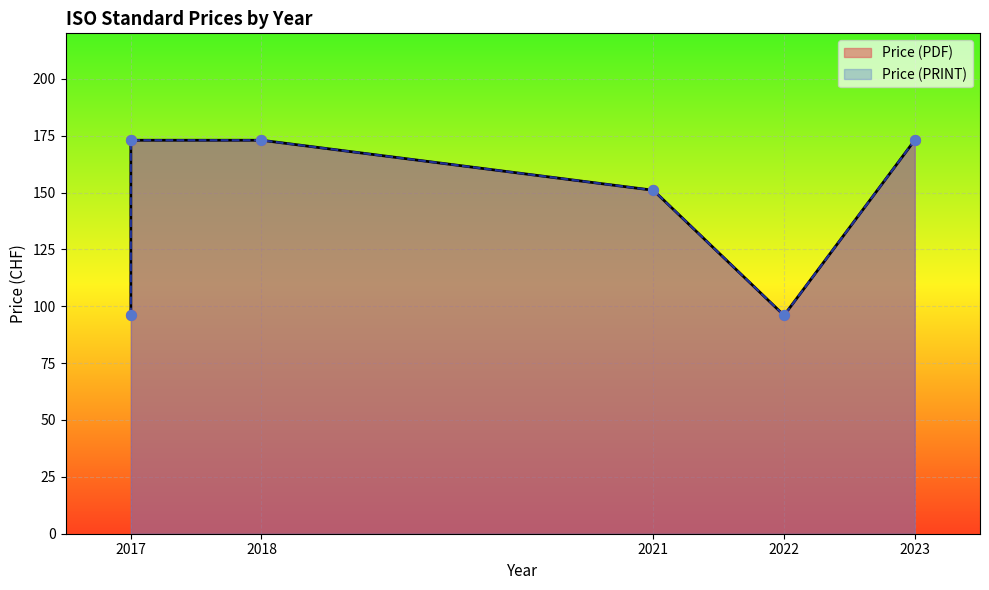

What are all the series names shown in the legend?

Price (PDF), Price (PRINT)